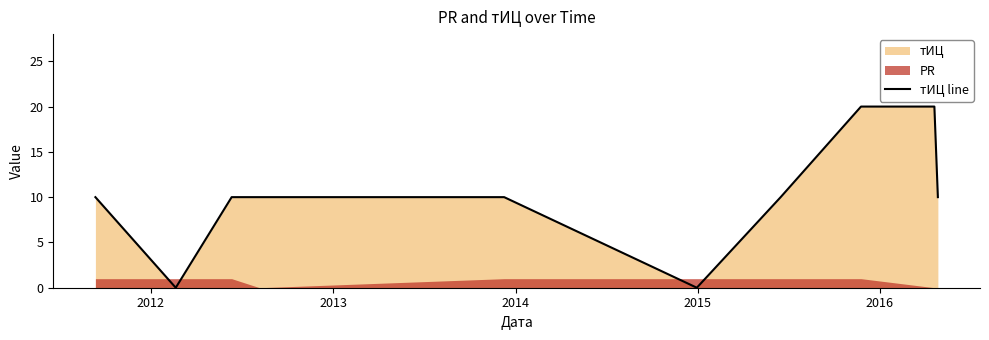

How many lines are shown in the chart?

1